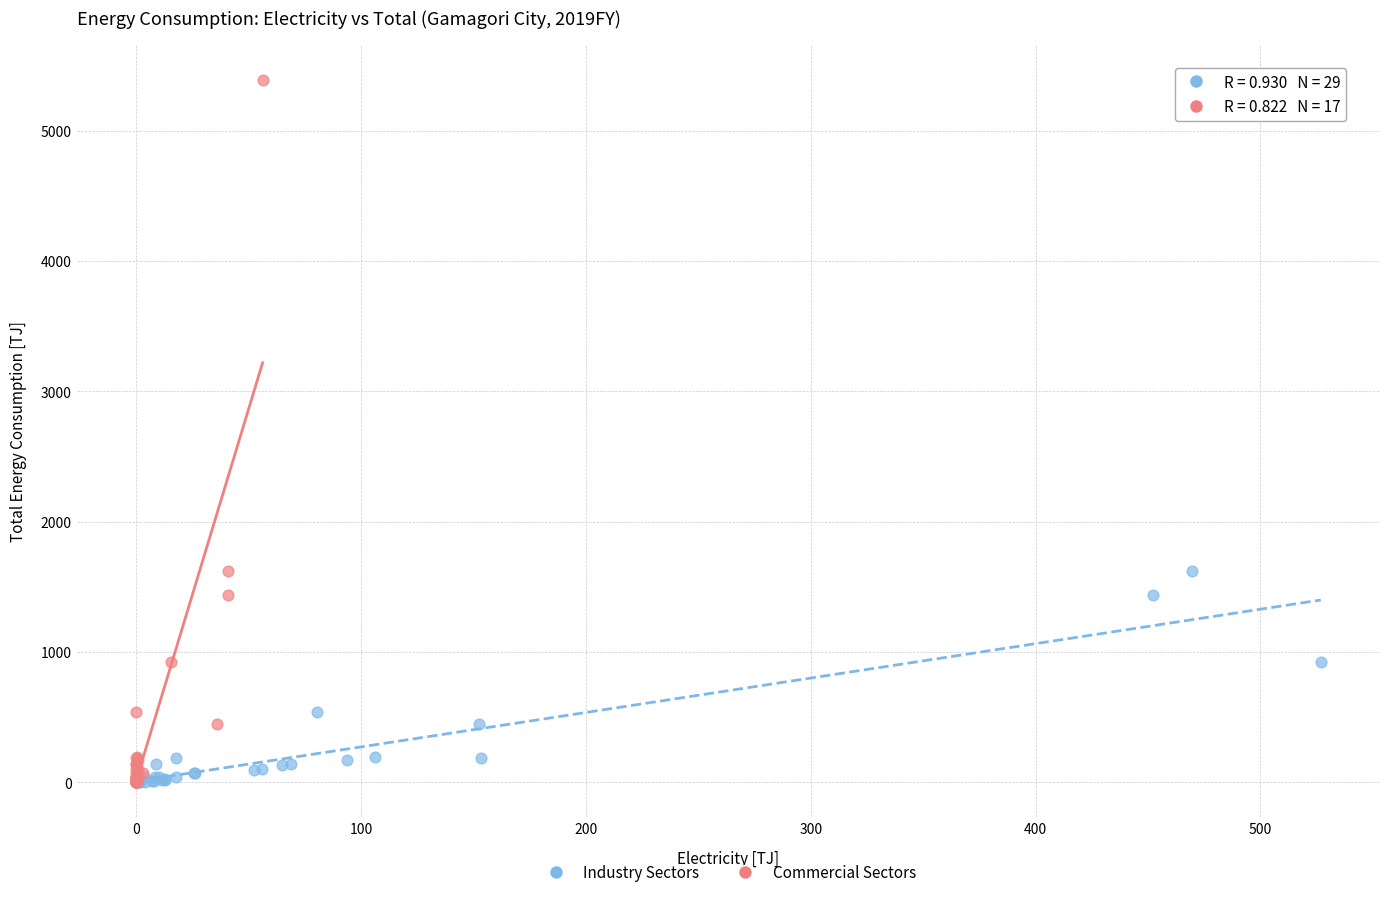

Which series has the widest spread of Y values?

Commercial Sectors